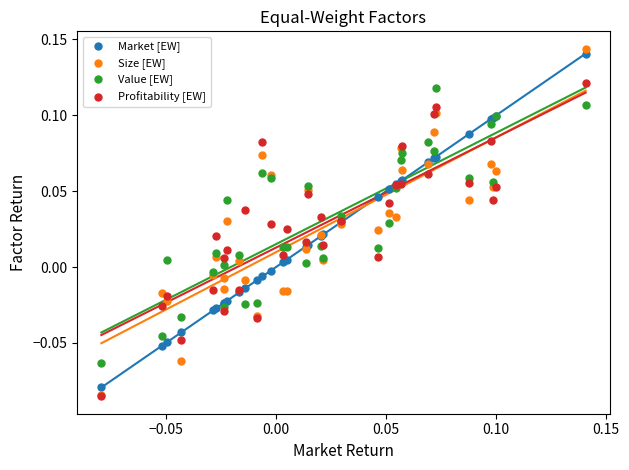

Which series reaches the maximum Y coordinate?

Size [EW]